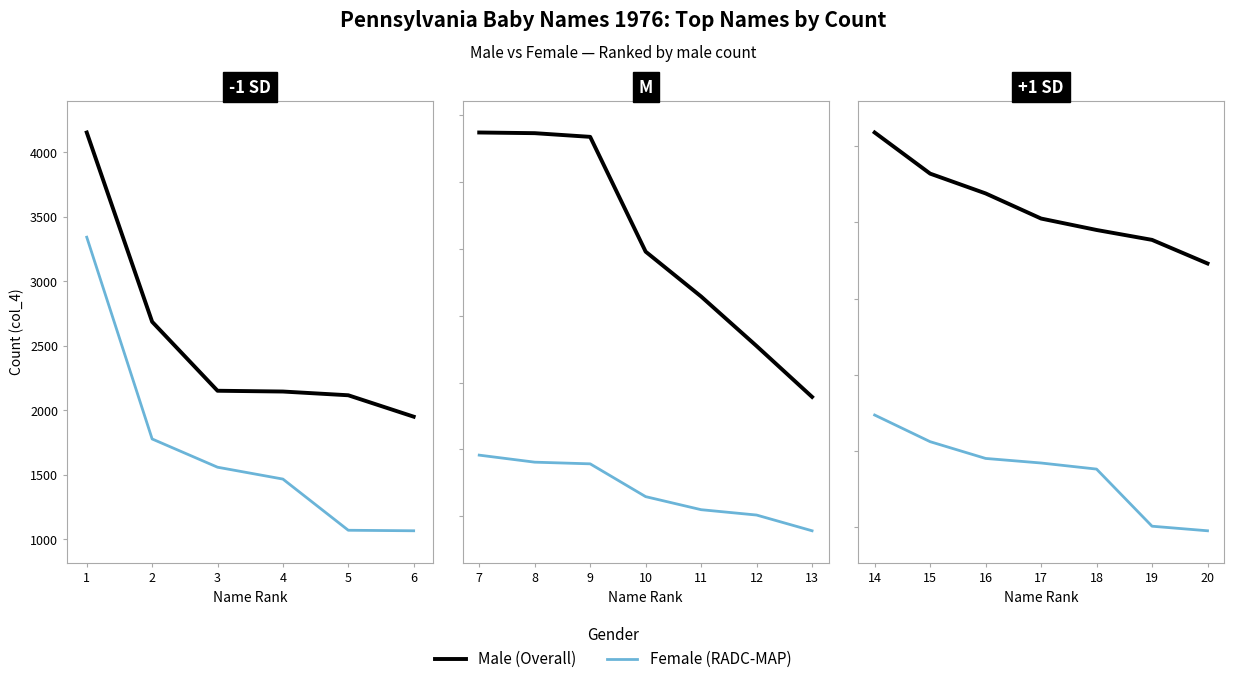

Does the chart display data point markers on the line(s)?

No